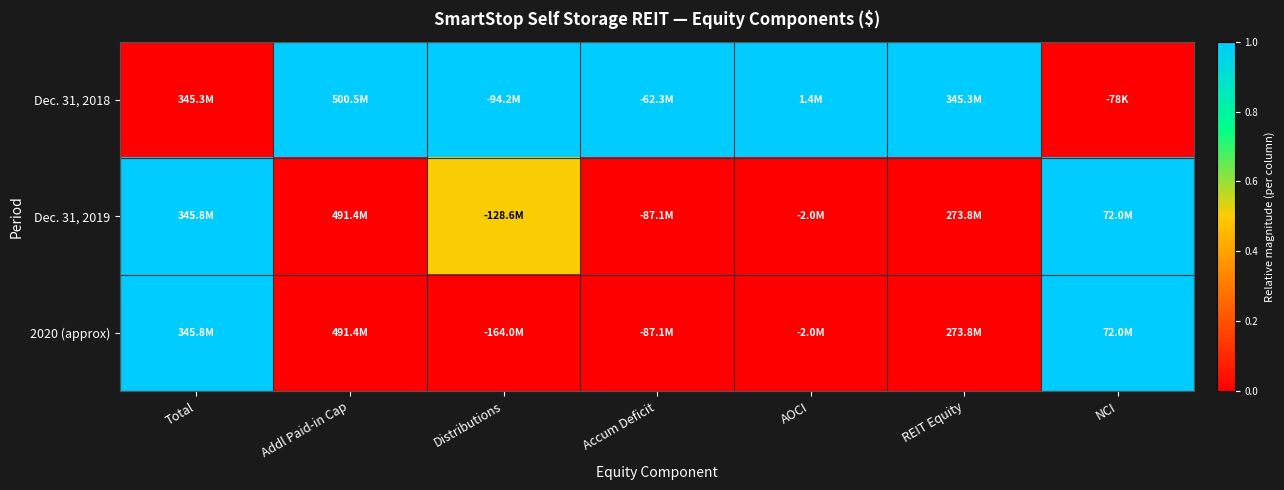

At which category is the sum across all series the highest?

Total